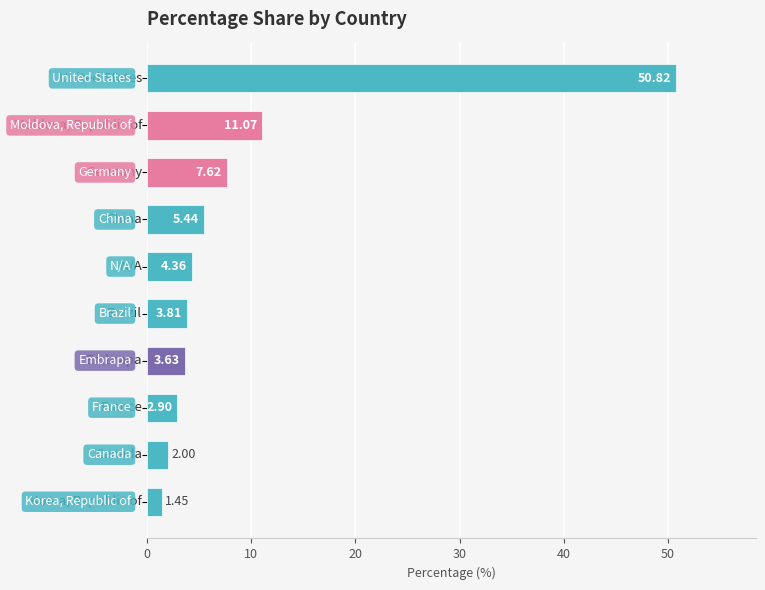

What is the difference between the second highest and second lowest values?

9.1